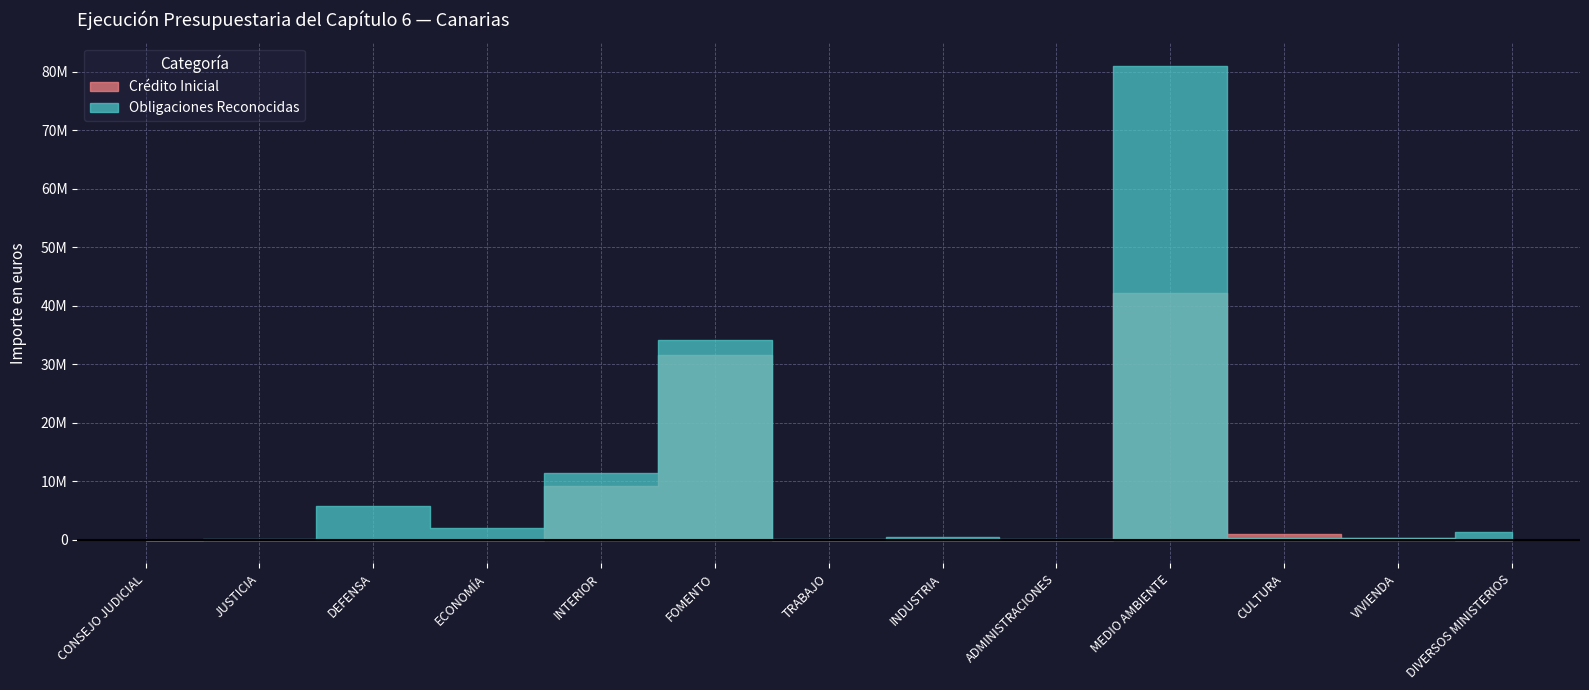

What is the total value across all series at DEFENSA?

5789847.4